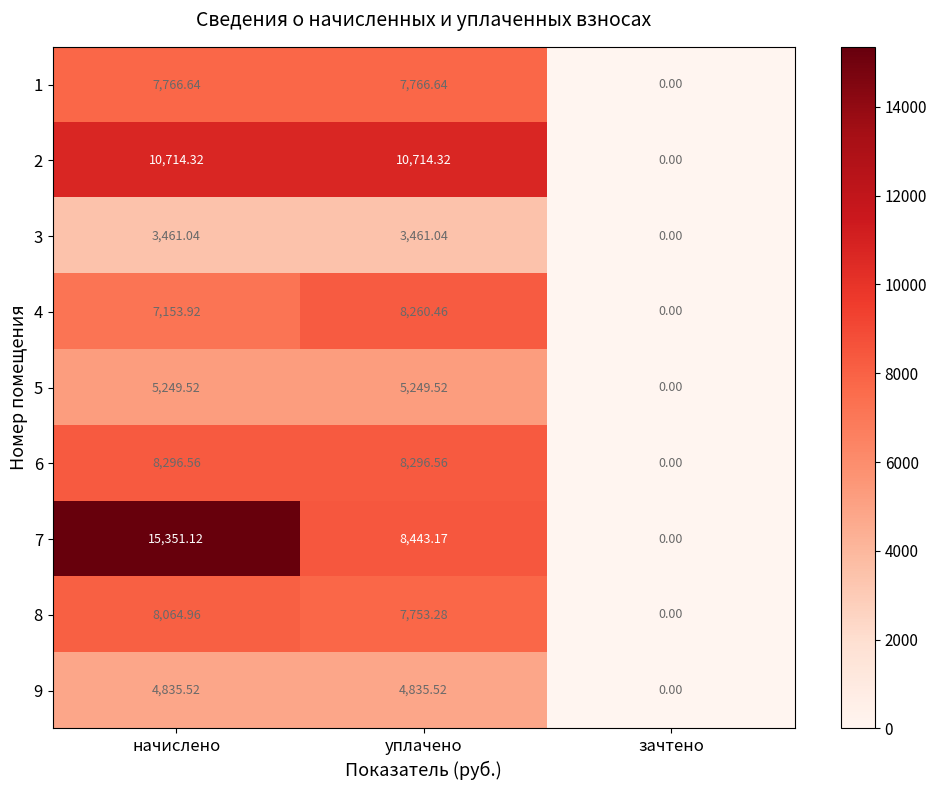

How many series are shown in this chart?

9